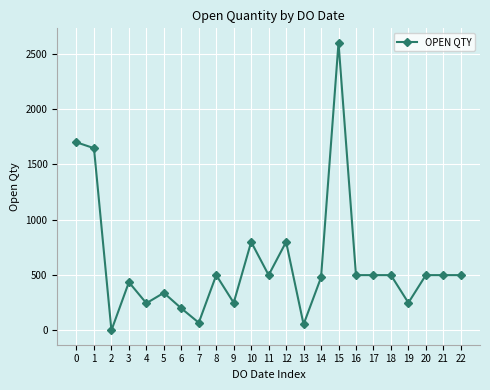

Which category has the lowest value across all series?

2